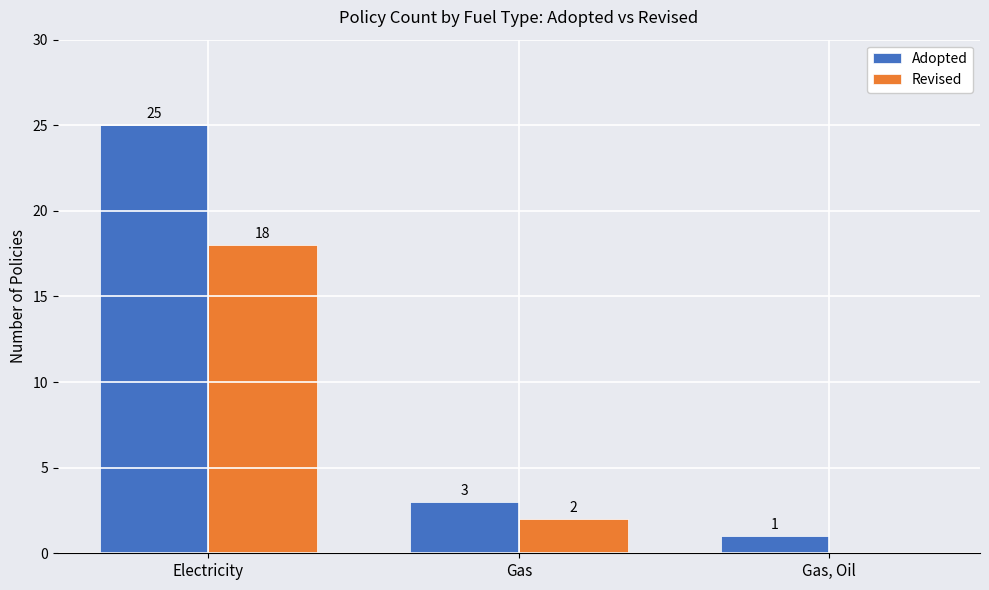

Are the bars grouped side by side (vs. stacked)?

Yes